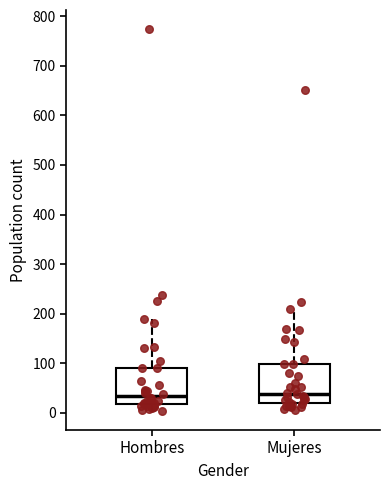

Where does the lower whisker of the box for Hombres end on the y-axis? The values are not printed on the chart, so give them approximately, as read against the axis.

0